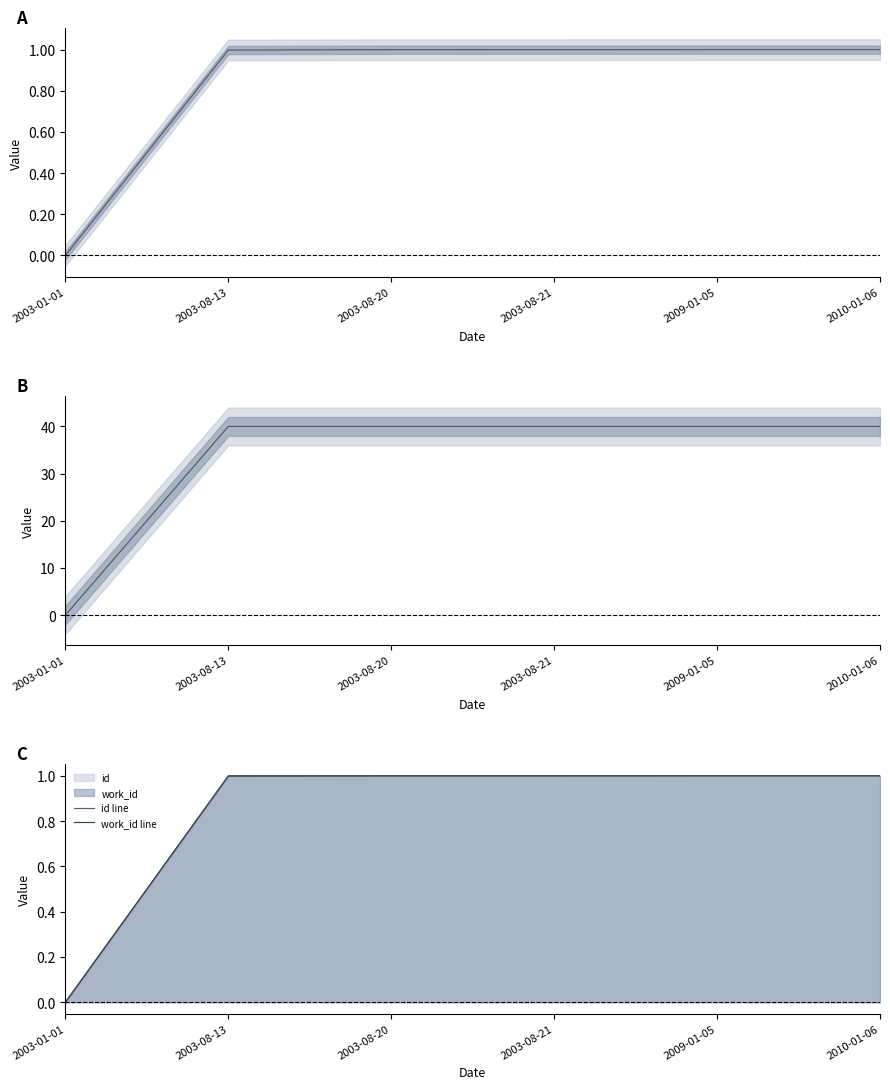

How many values in work_id line are above zero?

5